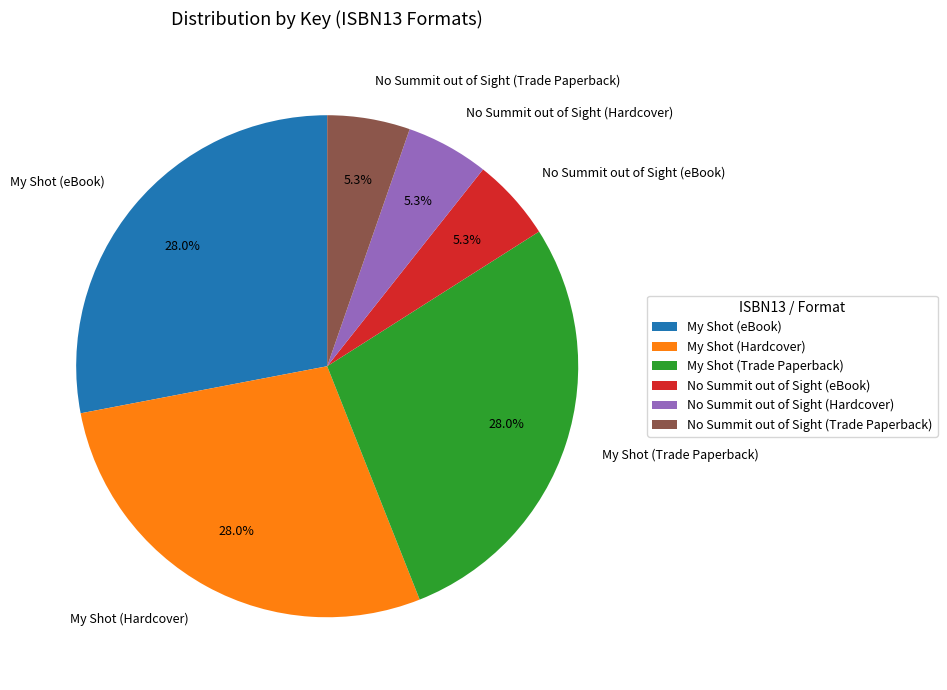

How many segments does this pie chart have?

6